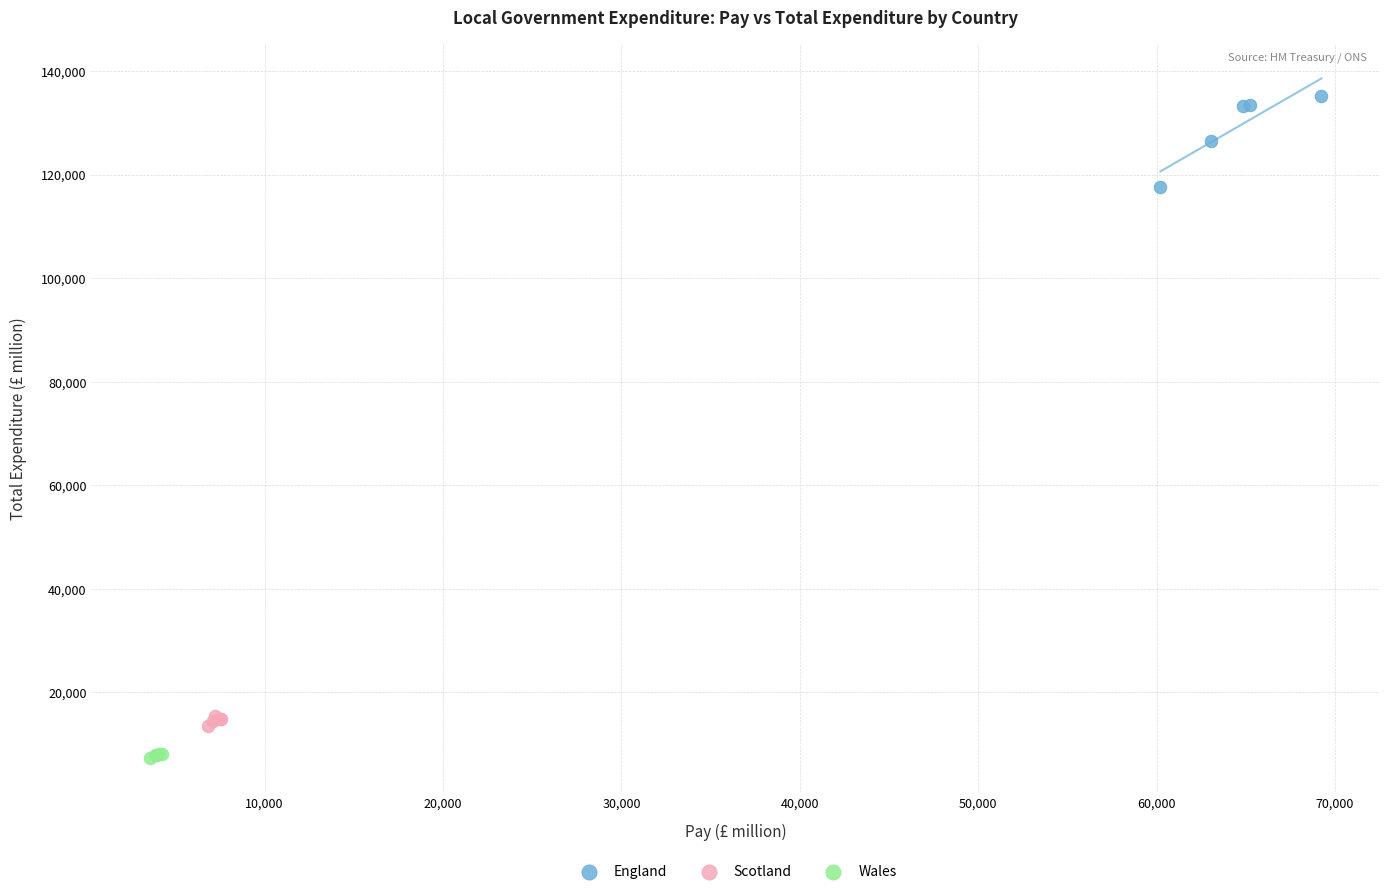

Which series contains the highest Y value?

England